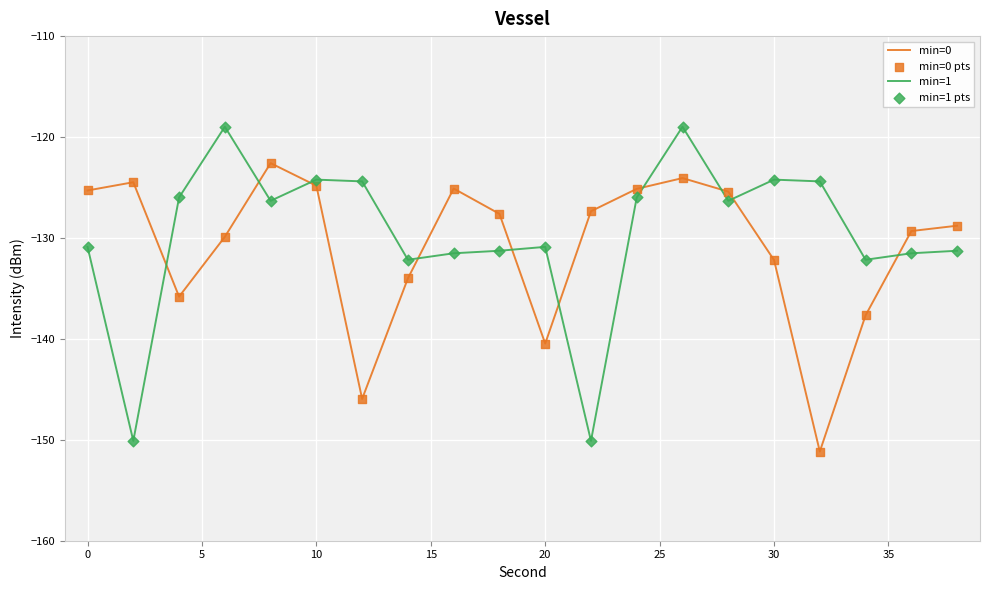

Which series has the largest total across all categories?

min=1